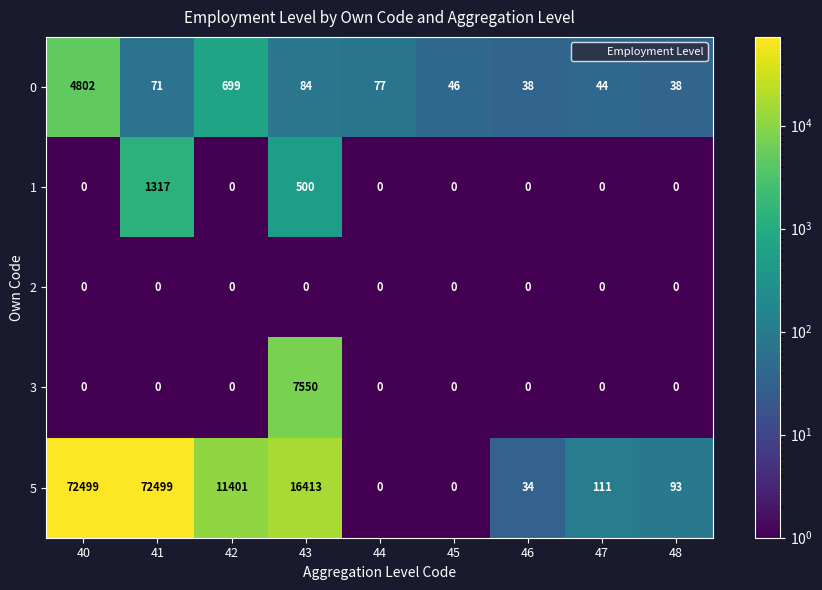

The 2 series shows 0 at 47. True or false?

True